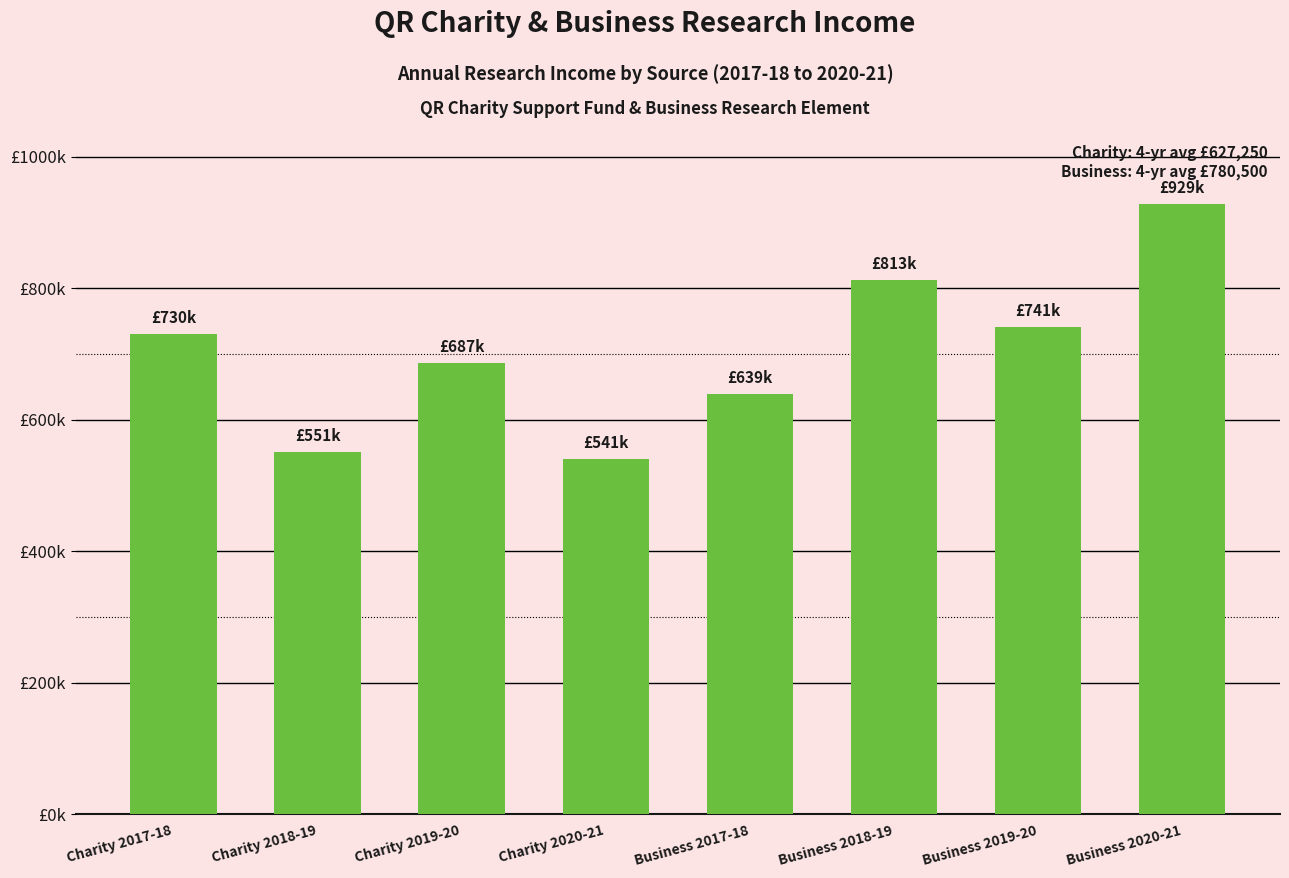

What position from the left is Business 2020-21?

8